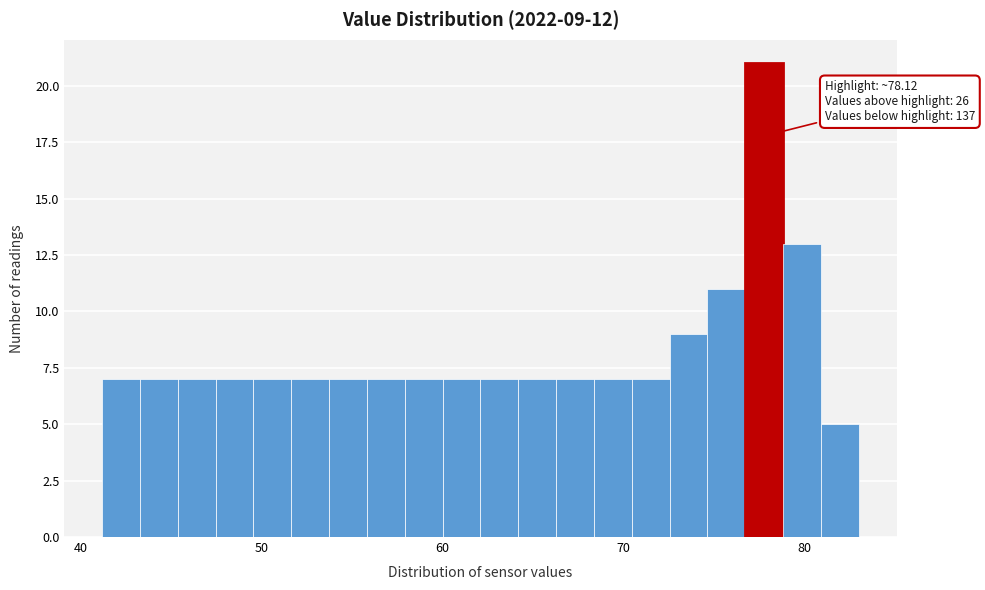

Read against the x-axis, roughly where is the centre of the tallest bar?

78